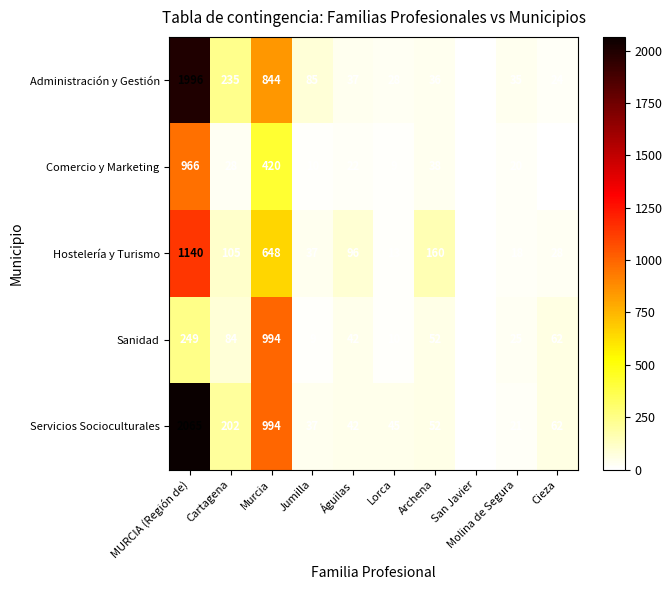

What is the greatest value displayed?

2065